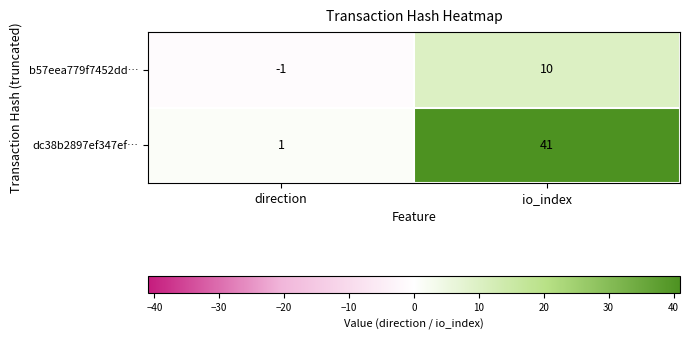

Which category has the lowest value across all series?

direction